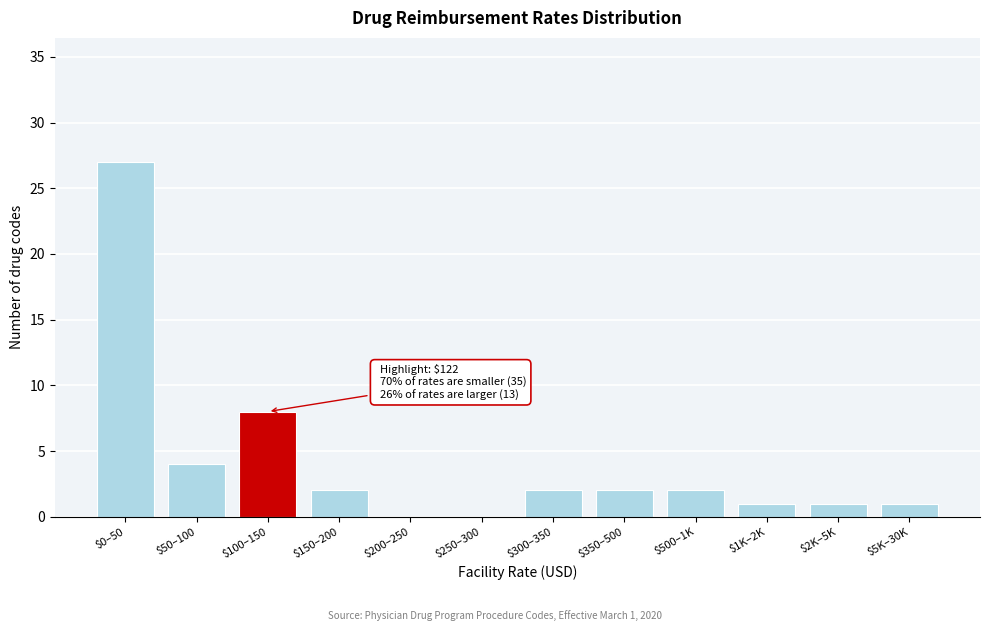

The chart shows a value of 0 at $200–250. True or false?

True